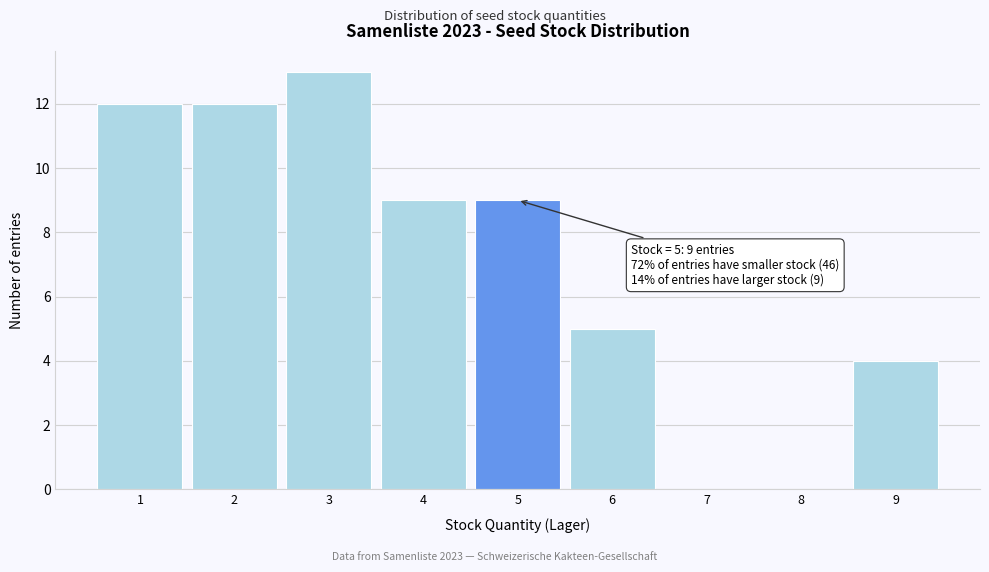

Over which range of the x-axis is the bar tallest?

2.5 to 3.5